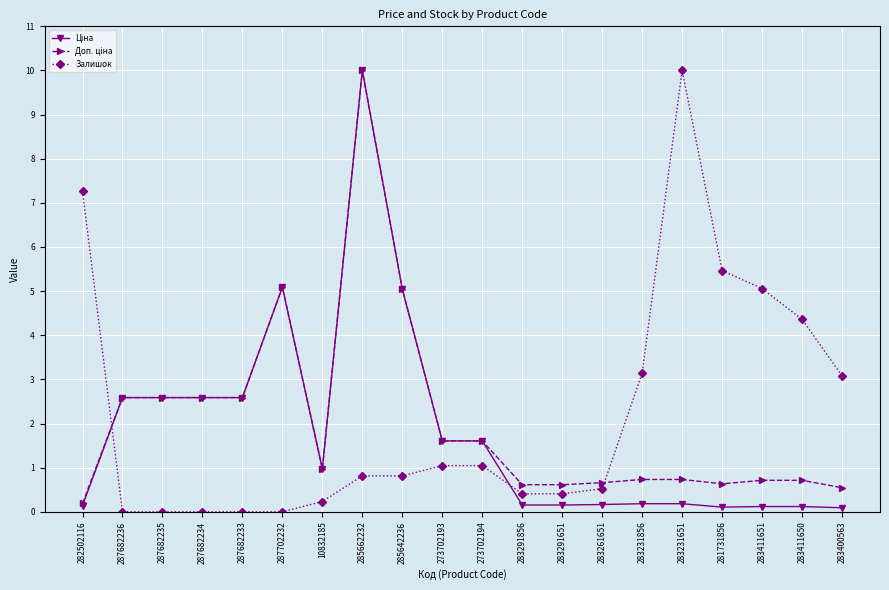

What position from the left is 287682233?

5